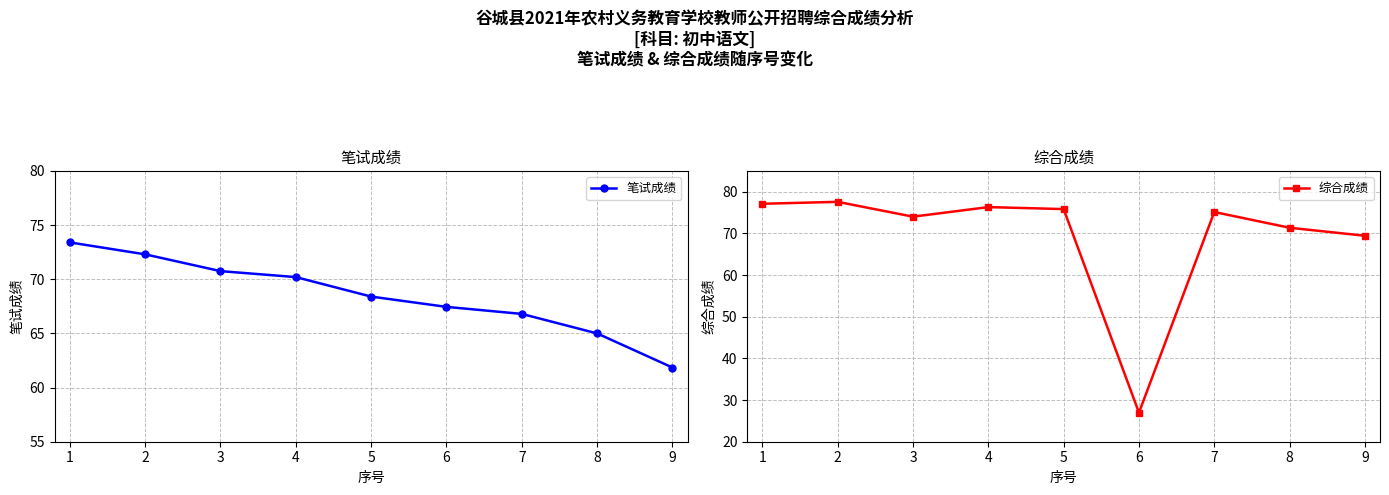

Reading left to right, extract all data points from this chart.

笔试成绩: 73.4	72.3	70.8	70.2	68.4	67.5	66.8	65.0	61.9
综合成绩: 77.1	77.6	74.0	76.3	75.8	27.0	75.1	71.4	69.4